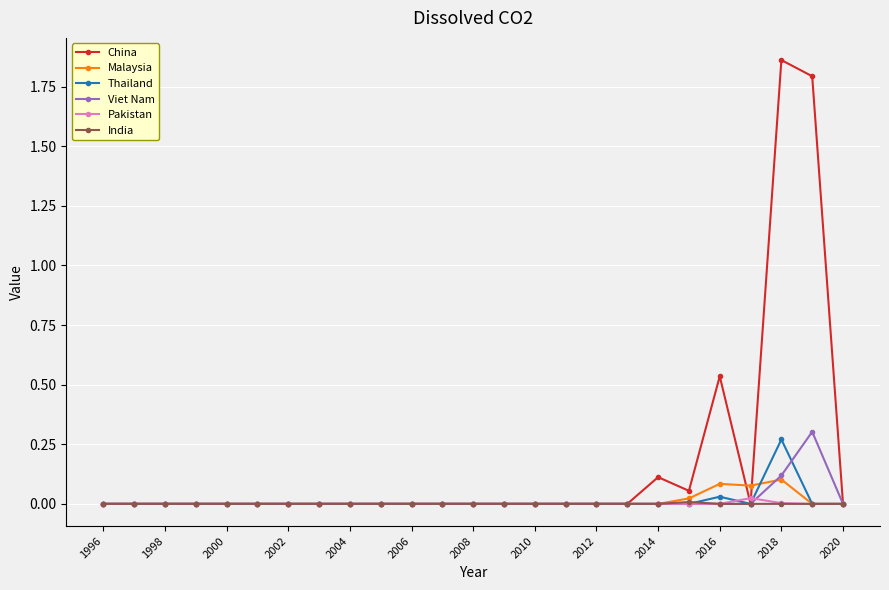

Which series has the largest range (max minus min)?

China